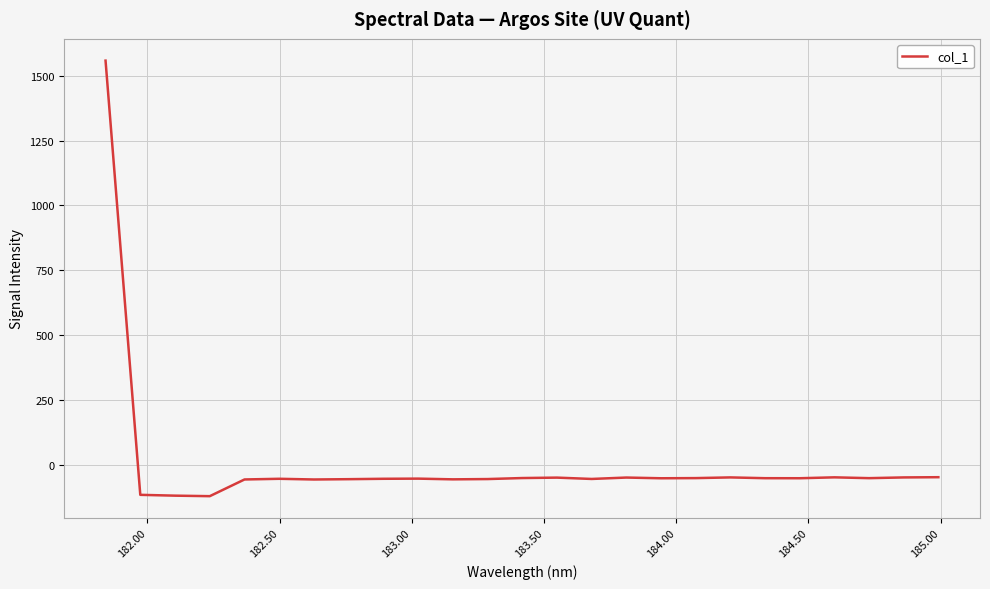

What is the greatest value displayed?

1558.1